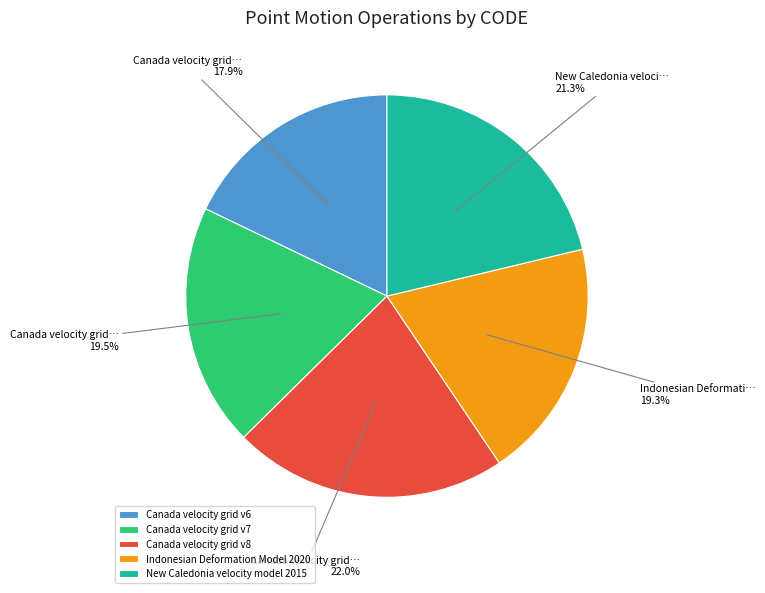

Which has a higher value, Canada velocity grid v6 or Canada velocity grid v8?

Canada velocity grid v8